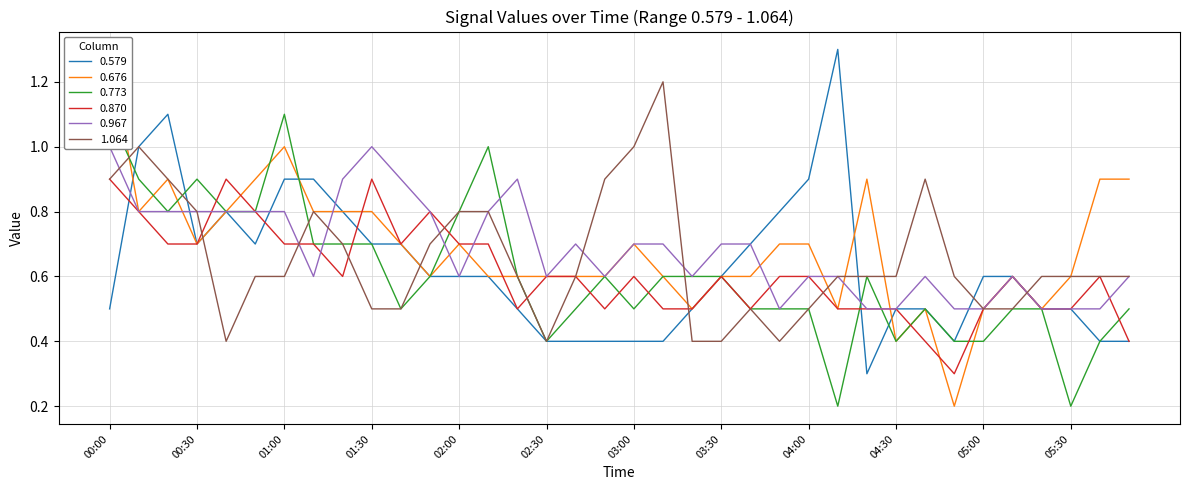

How many 0.773 values are between 0 and 1?

34